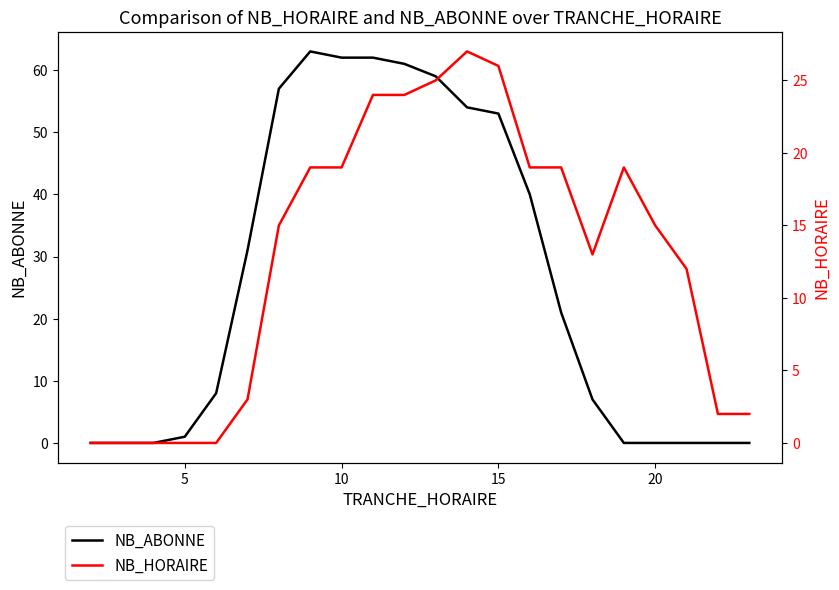

Is it true that NB_ABONNE equals -21 at 20?

False